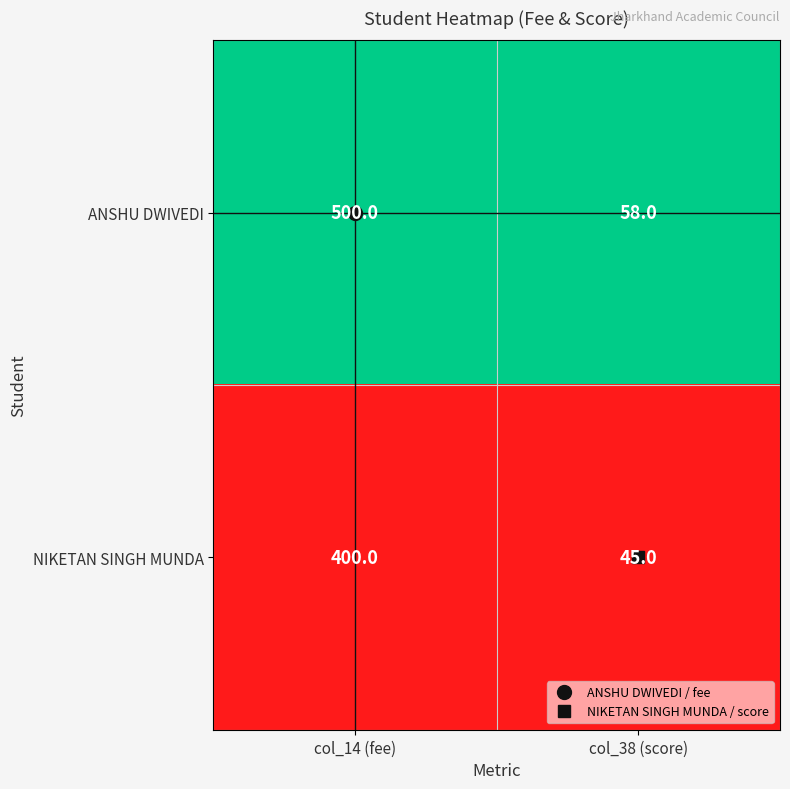

What is the maximum value shown in the chart?

500